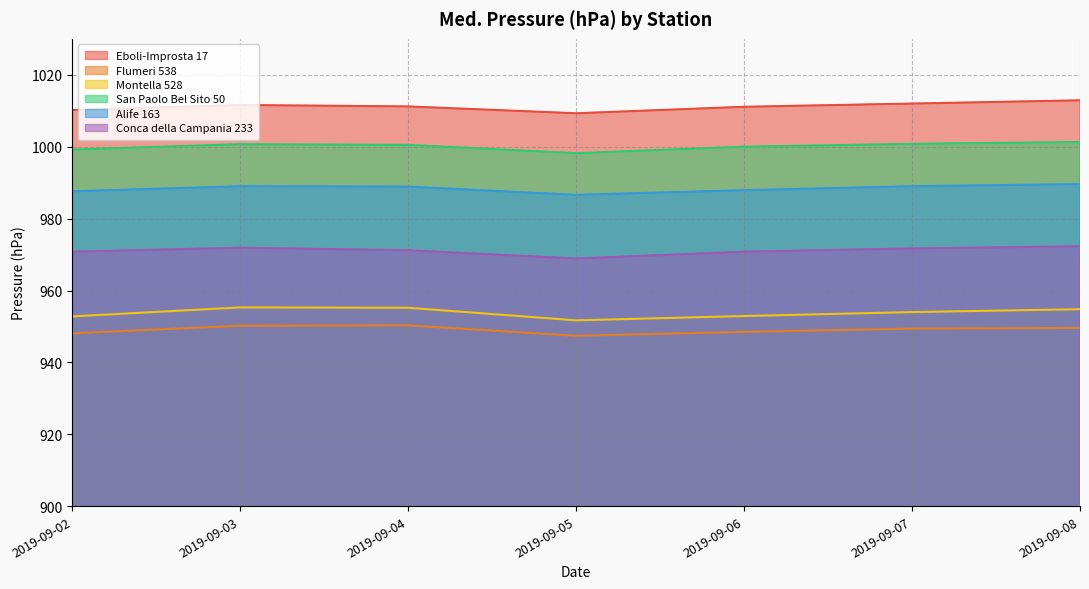

True or false: Montella 528 and Eboli-Improsta 17 intersect in this chart.

False